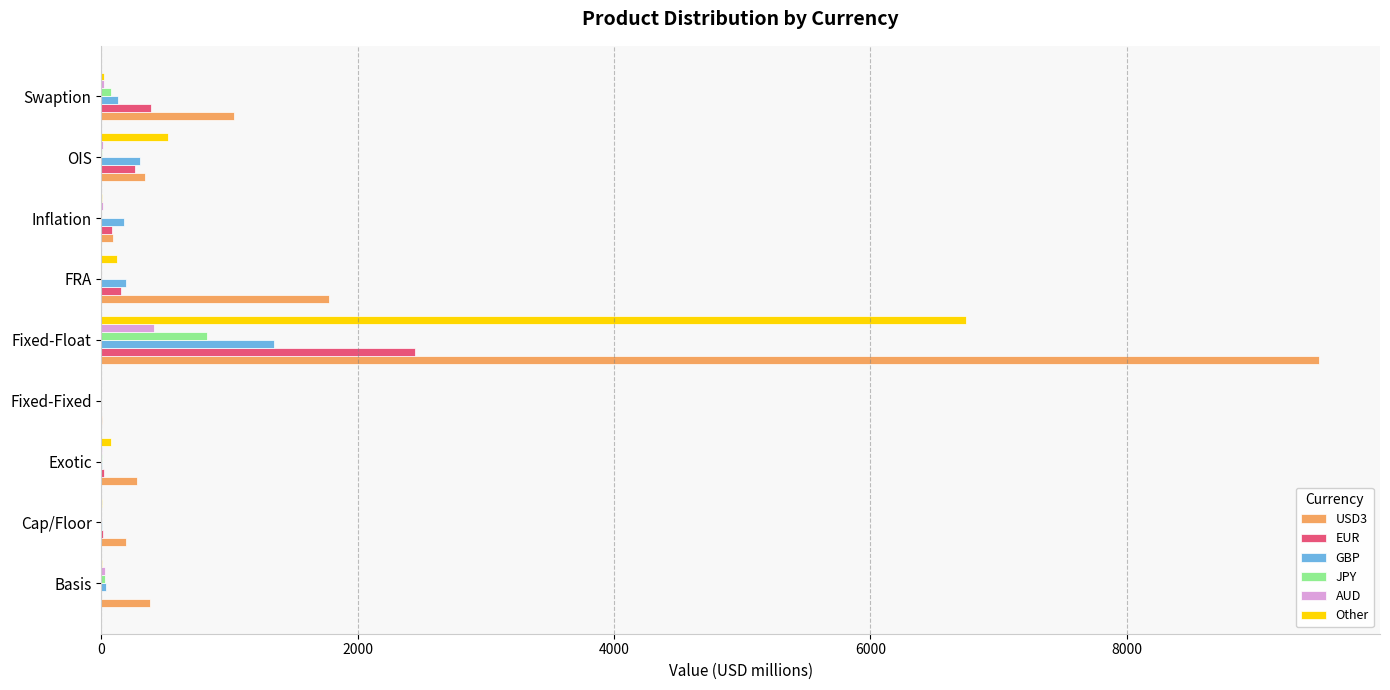

Count the number of data series in this chart.

6